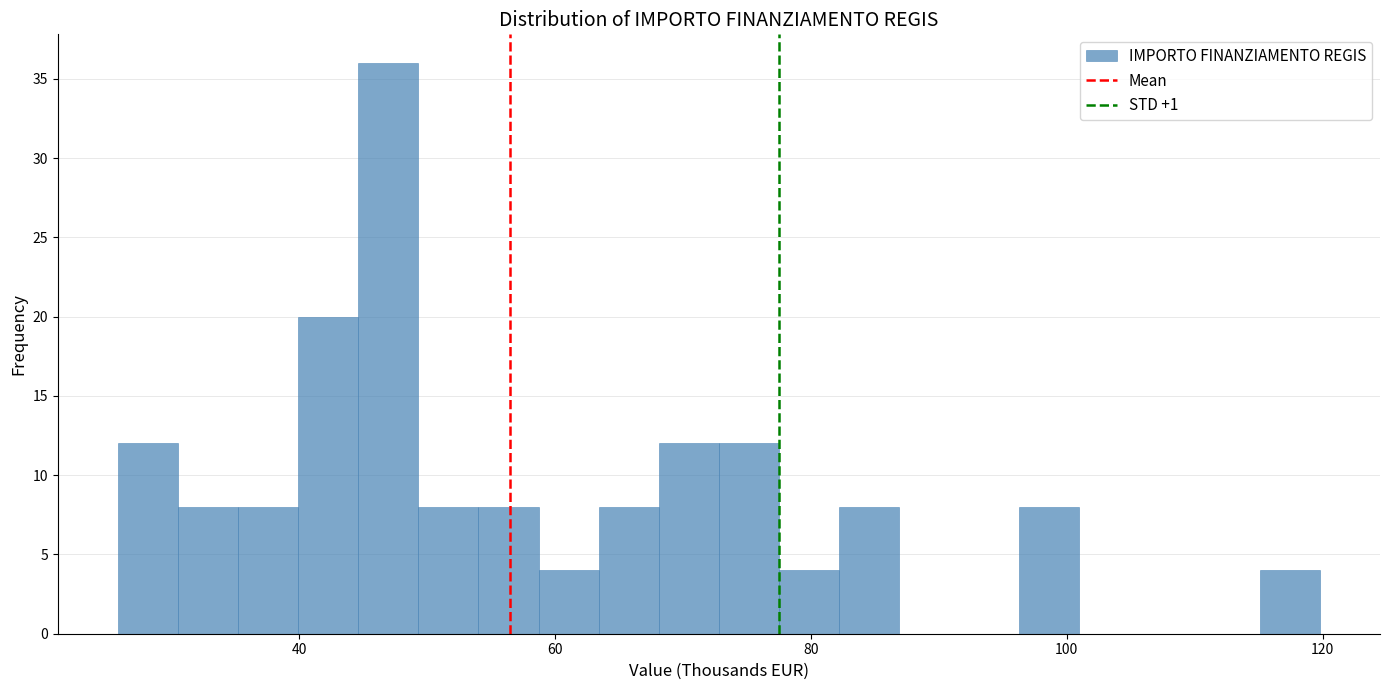

Around what value on the x-axis is the tallest bar? Give the approximate position of its centre, as read against the axis.

46